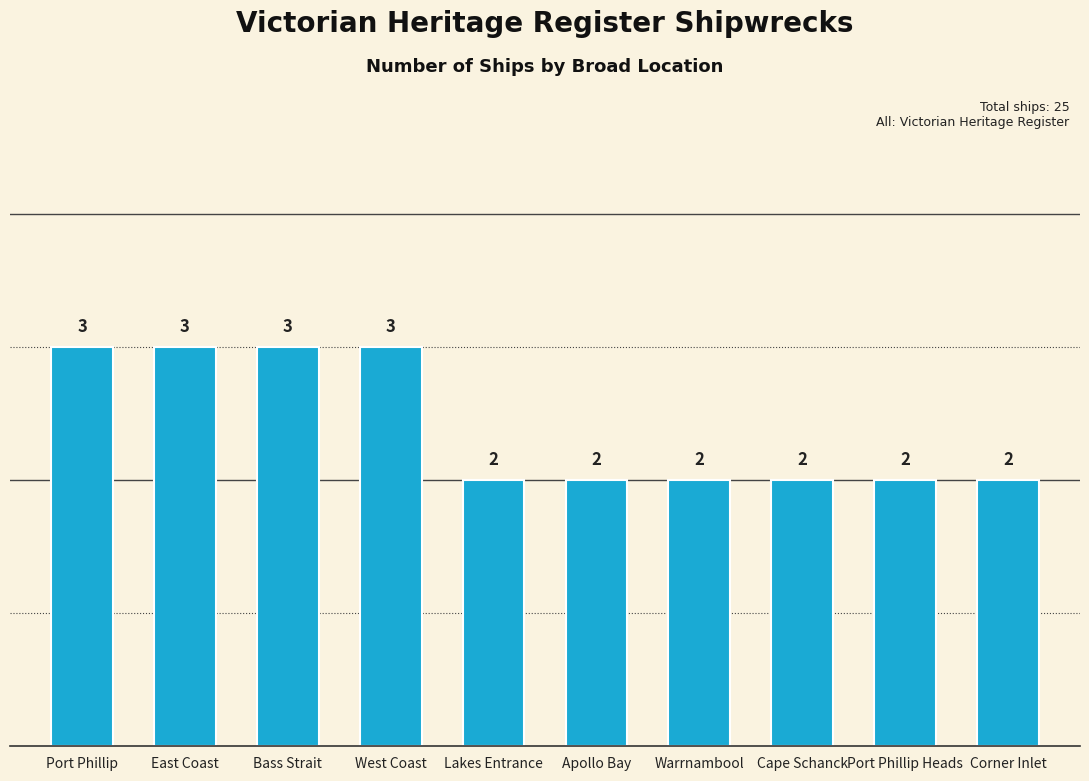

The chart shows a value of 2 at Cape Schanck. True or false?

True